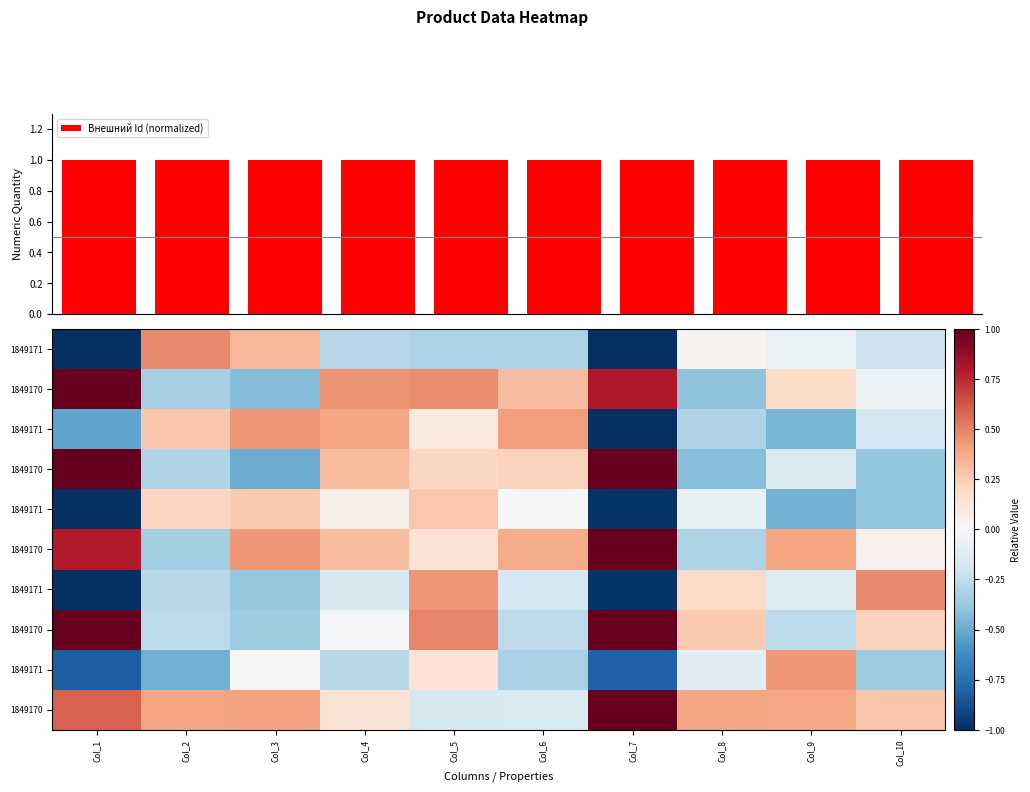

What is the minimum value for Внешний Id (normalized)?

1.0